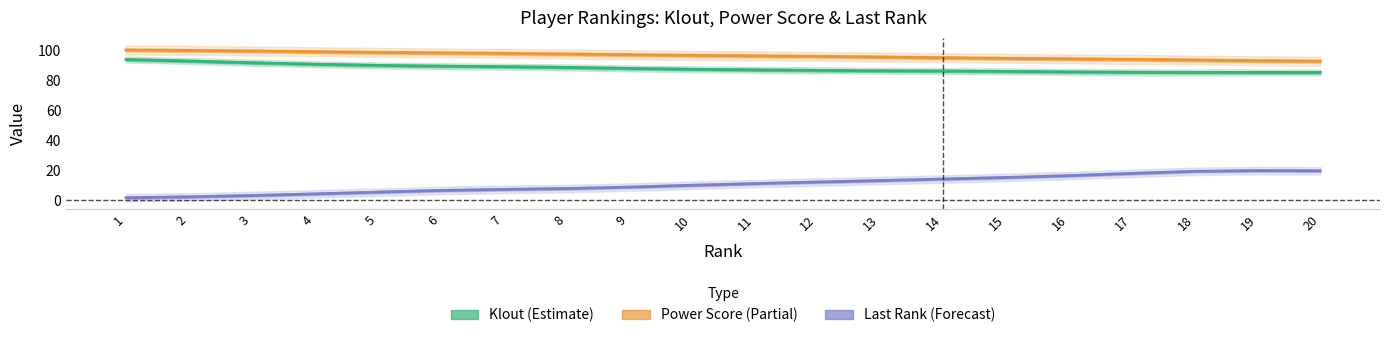

What is the total value across all series at 14?

194.7